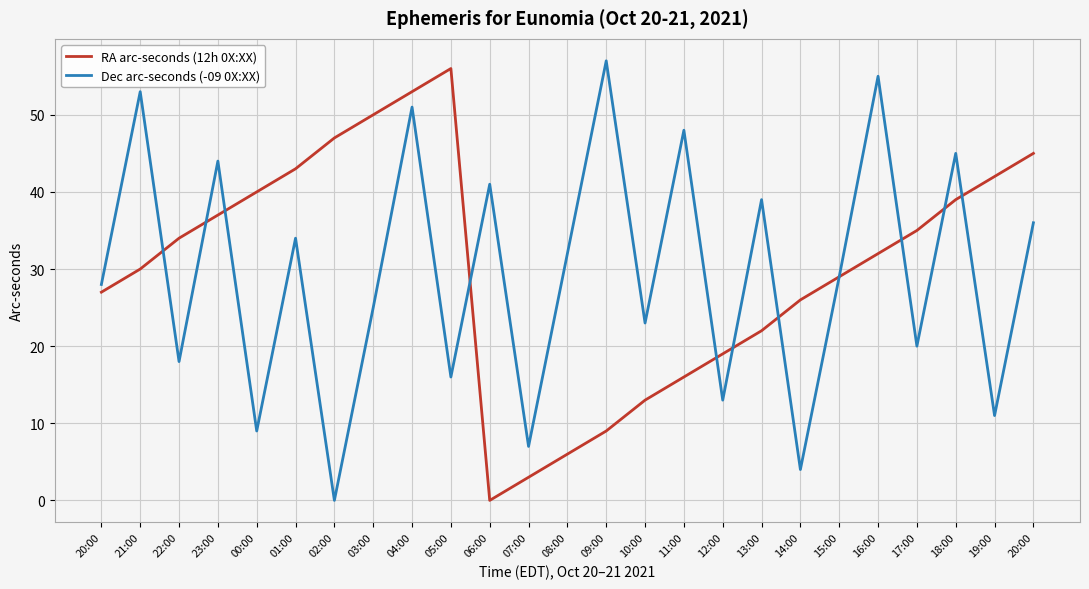

What is the label of the 24th point from the left?

19:00